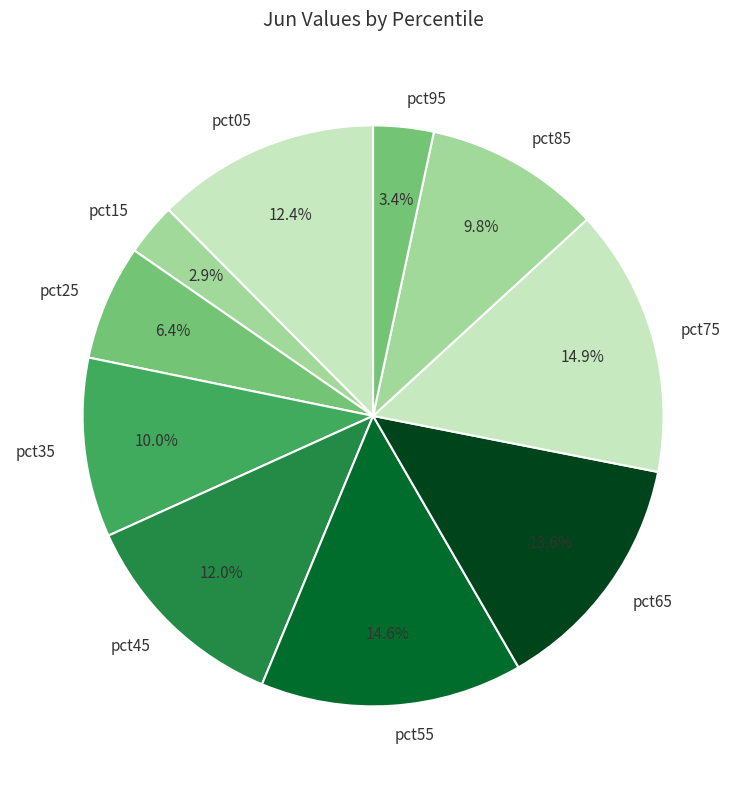

Does pct95 represent more than half of the total?

No